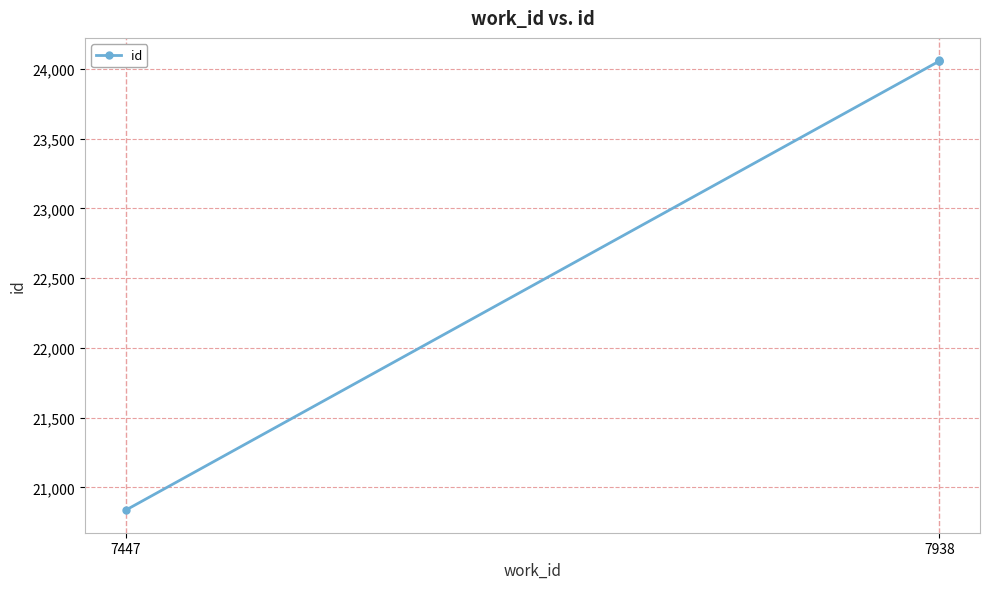

What is the difference between the maximum and minimum values?

3226